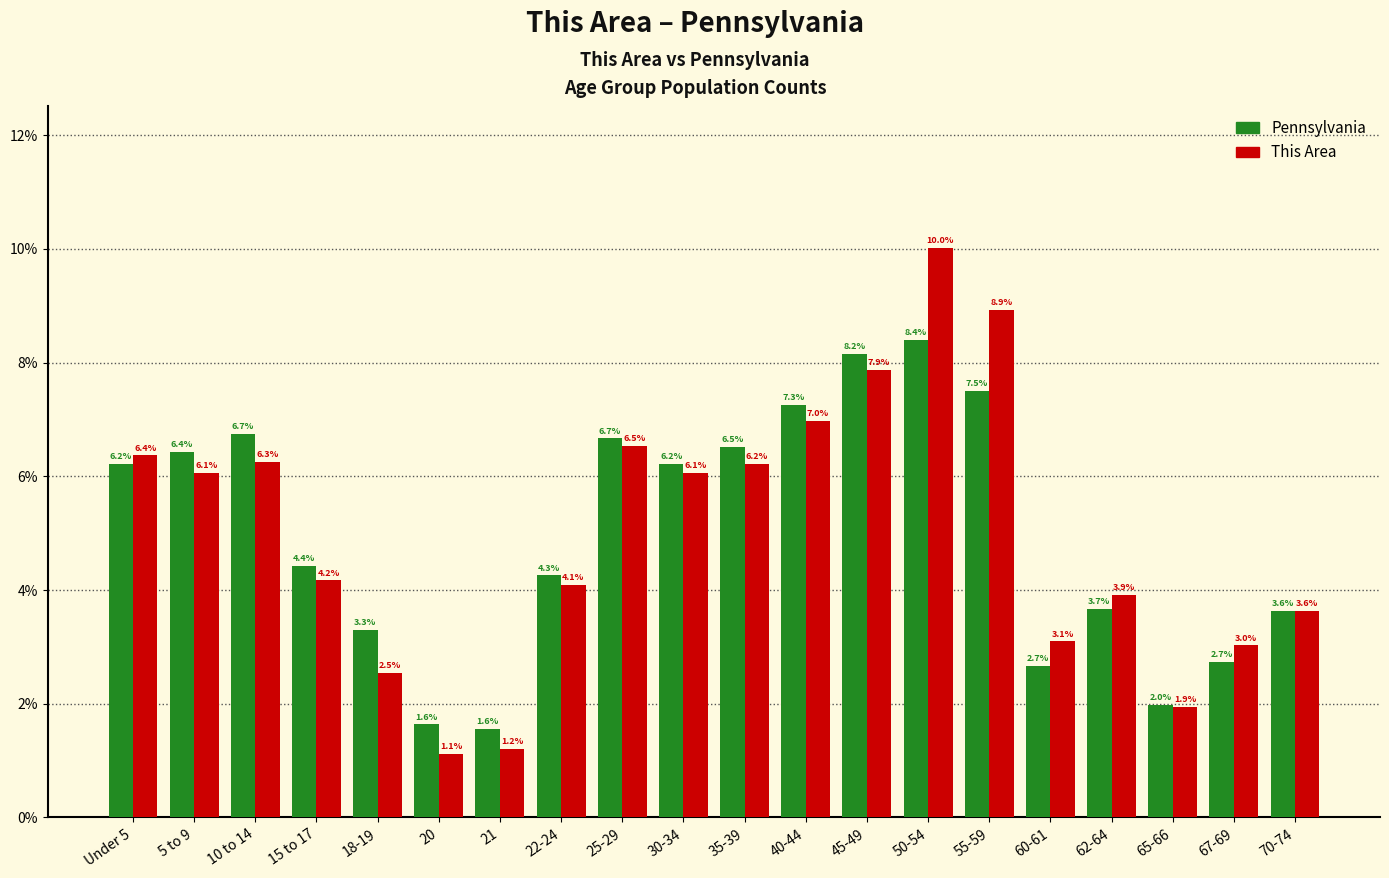

Reading left to right, what are all the values shown in this chart?

Pennsylvania: Under 5=6.2	5 to 9=6.4	10 to 14=6.7	15 to 17=4.4	18-19=3.3	20=1.6	21=1.6	22-24=4.3	25-29=6.7	30-34=6.2	35-39=6.5	40-44=7.3	45-49=8.2	50-54=8.4	55-59=7.5	60-61=2.7	62-64=3.7	65-66=2.0	67-69=2.7	70-74=3.6
This Area: Under 5=6.4	5 to 9=6.1	10 to 14=6.3	15 to 17=4.2	18-19=2.5	20=1.1	21=1.2	22-24=4.1	25-29=6.5	30-34=6.1	35-39=6.2	40-44=7.0	45-49=7.9	50-54=10.0	55-59=8.9	60-61=3.1	62-64=3.9	65-66=1.9	67-69=3.0	70-74=3.6